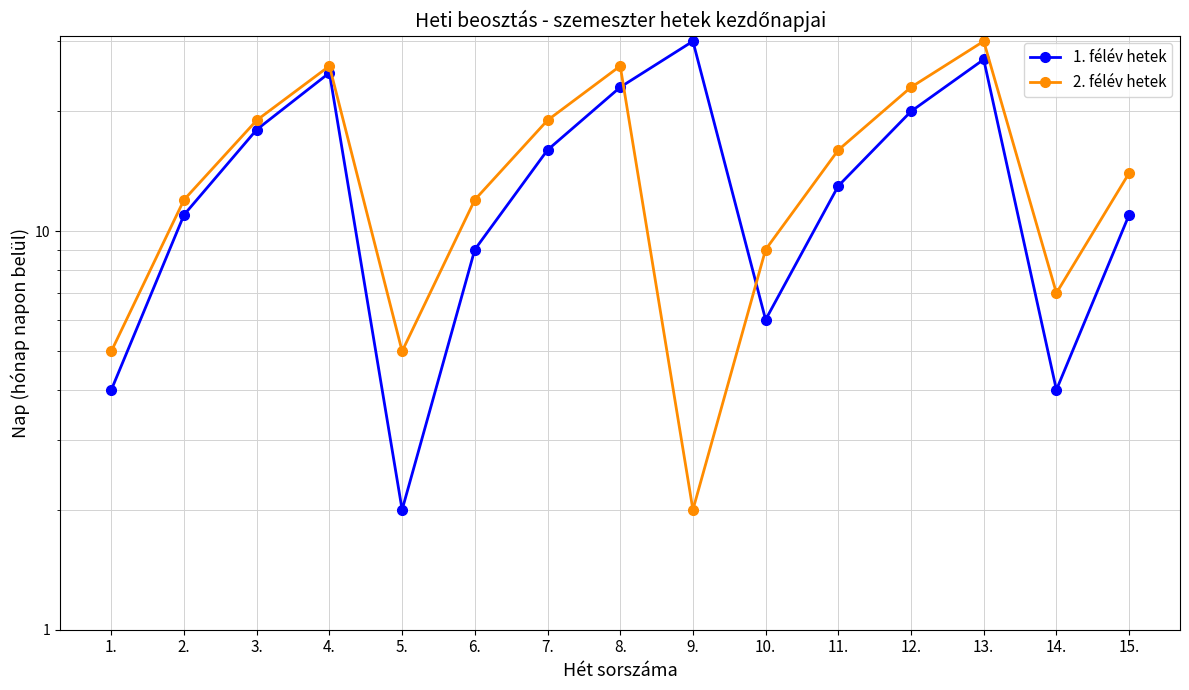

Where do 1. félév hetek and 2. félév hetek first cross each other?

8. and 9.